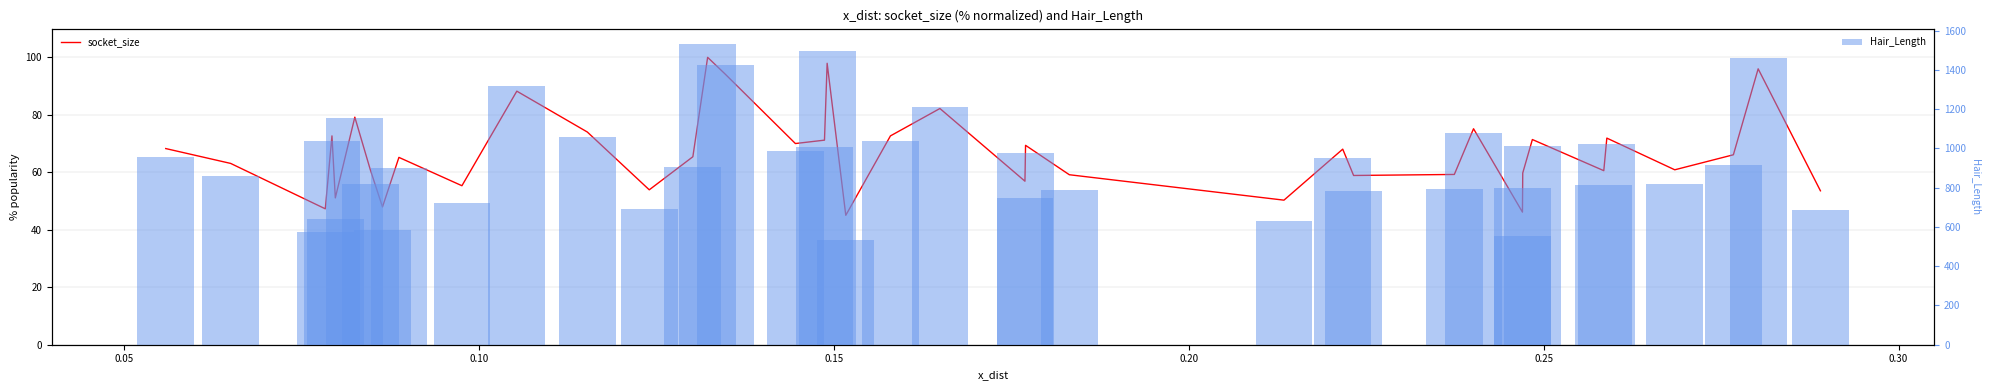

What is the highest value of the Hair_Length series?

1533.6